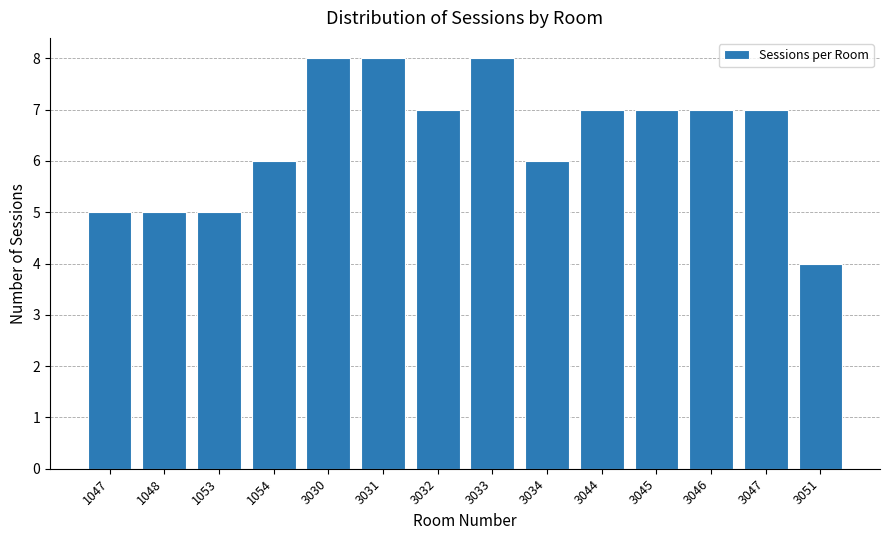

Reading left to right, list all the values displayed in this chart.

5	5	5	6	8	8	7	8	6	7	7	7	7	4